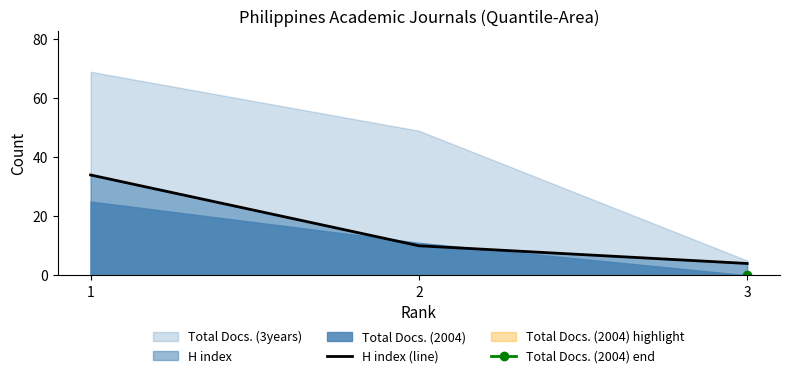

What is the change in value from 2 to 3?

-6